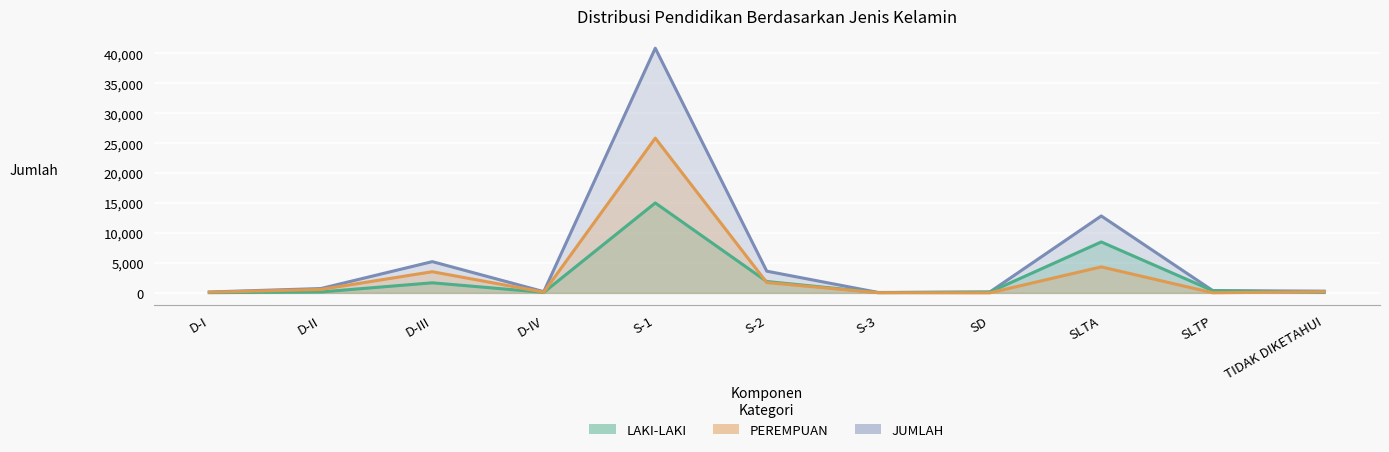

Is the value of JUMLAH at SLTA greater than the value of PEREMPUAN at SLTA?

Yes